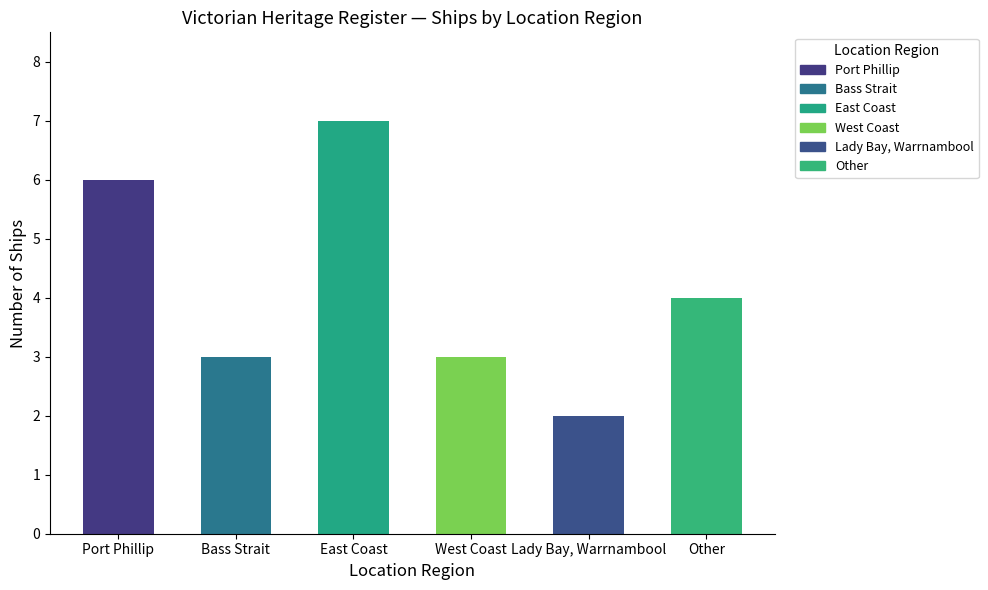

What is the ratio of the value at Lady Bay, Warrnambool to the value at East Coast?

0.3